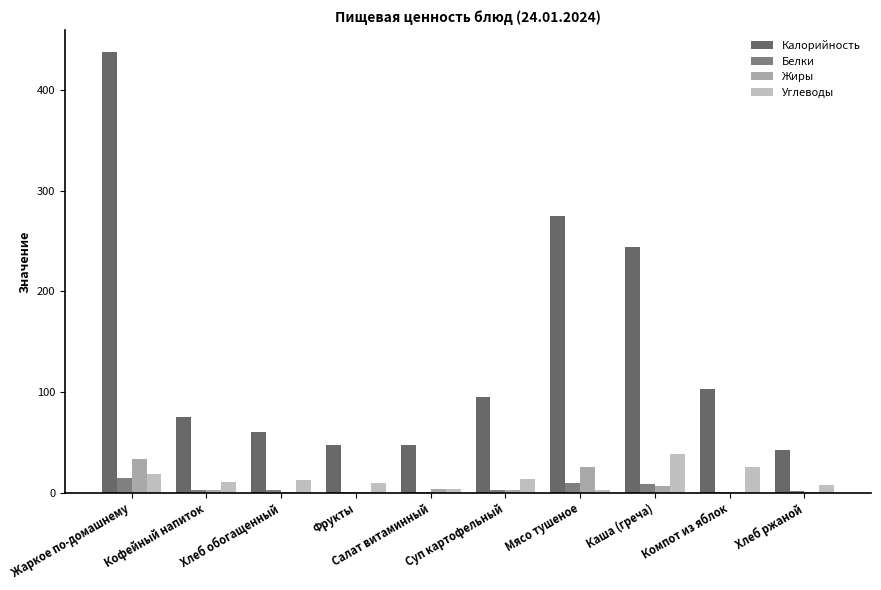

Are the bars grouped side by side (vs. stacked)?

Yes